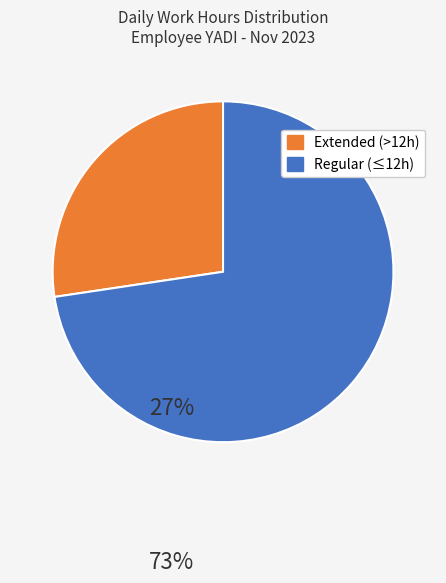

What is the largest slice in the pie chart?

Regular (≤12h)